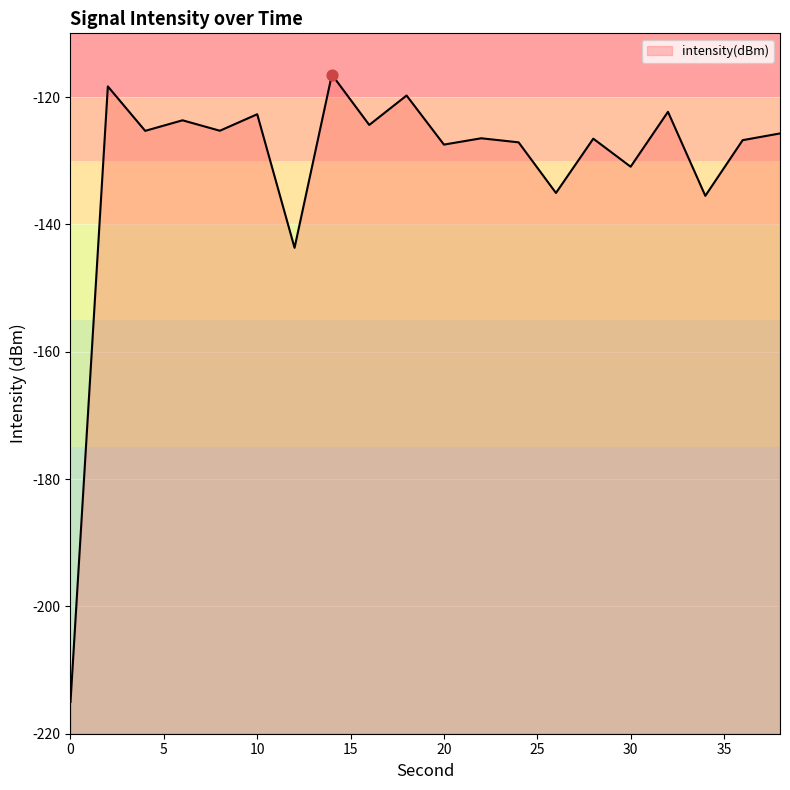

Between 10 and 15, which is larger?

10